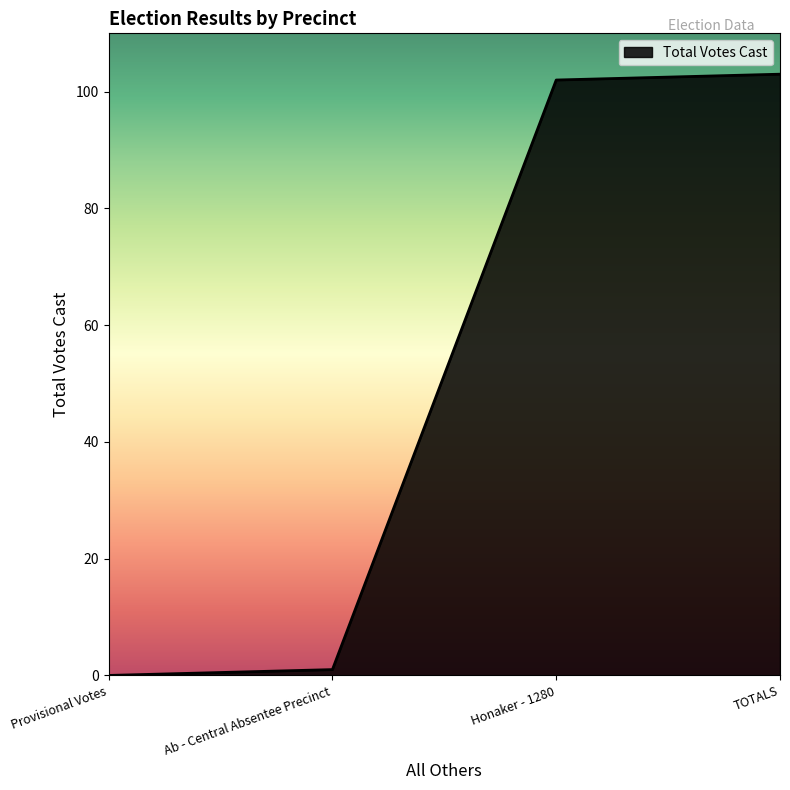

What position from the left is TOTALS?

4